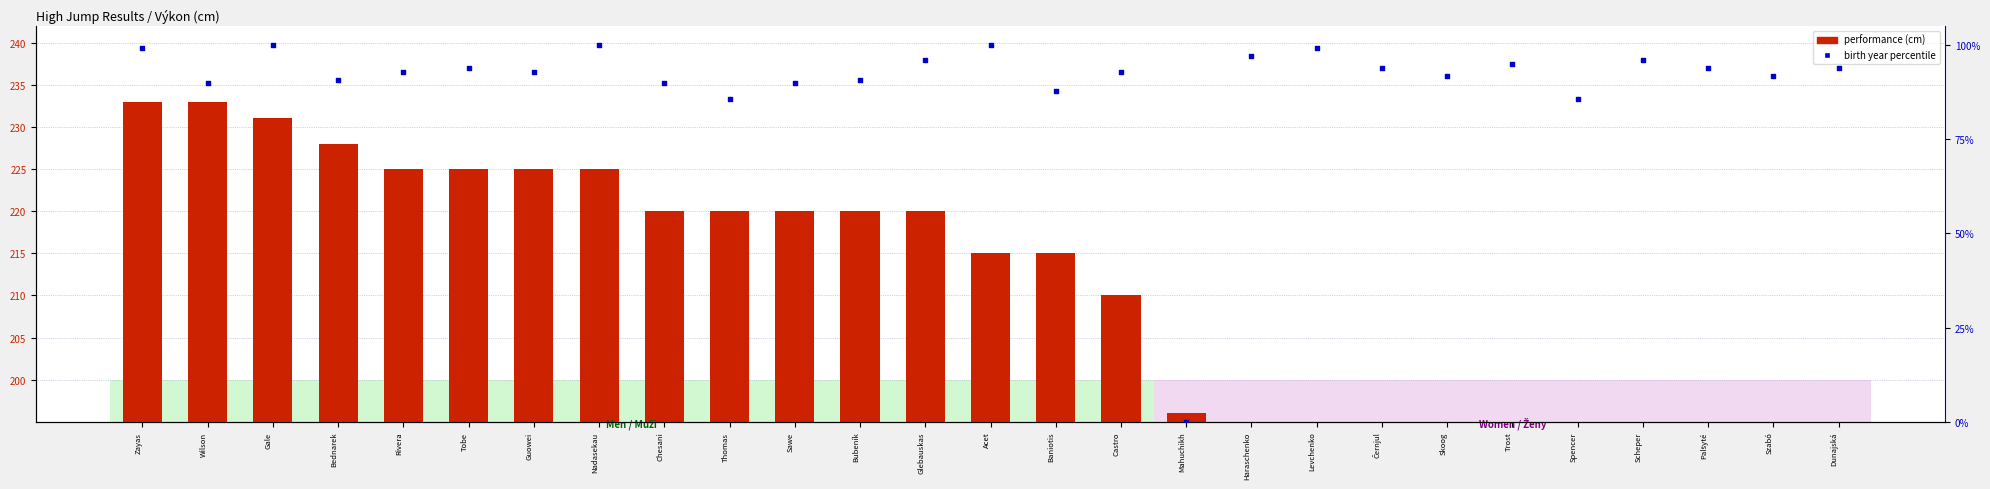

Which series has the largest Y range (max minus min)?

birth year percentile